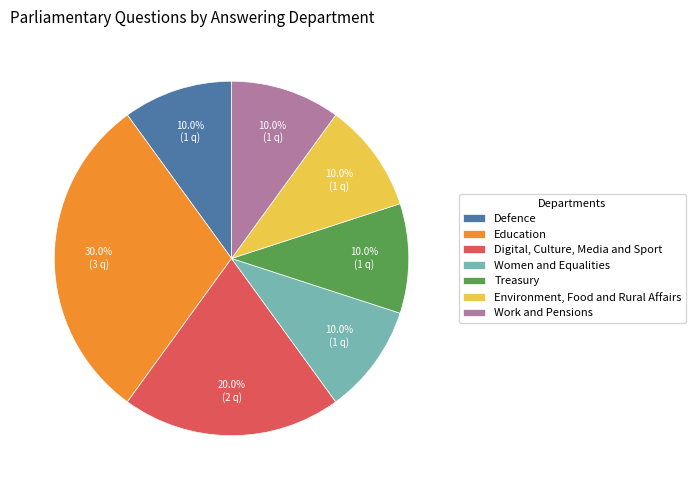

Is there a majority slice in this chart?

No